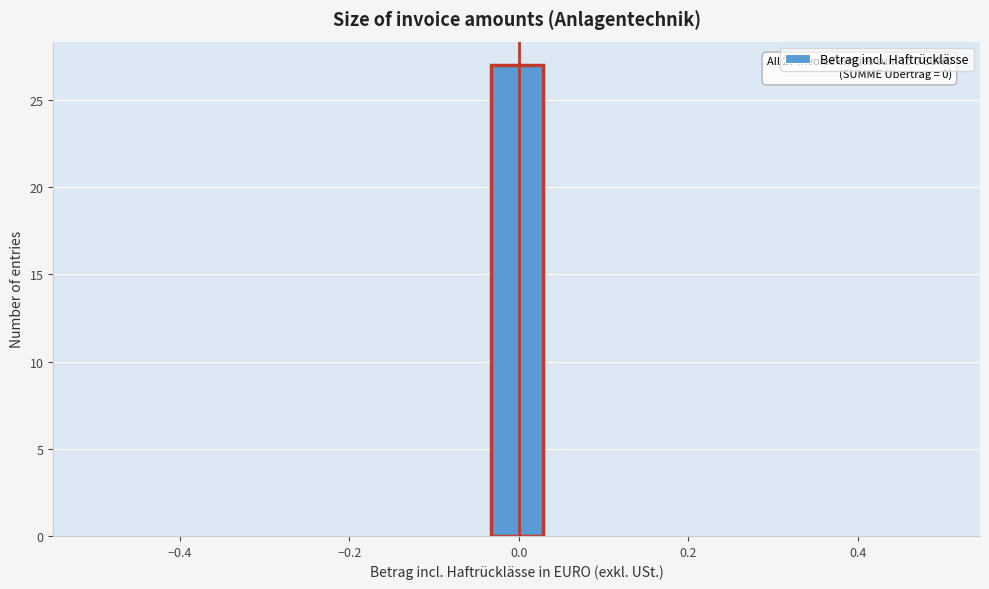

Around what value on the x-axis is the tallest bar? Give the approximate position of its centre, as read against the axis.

0.00